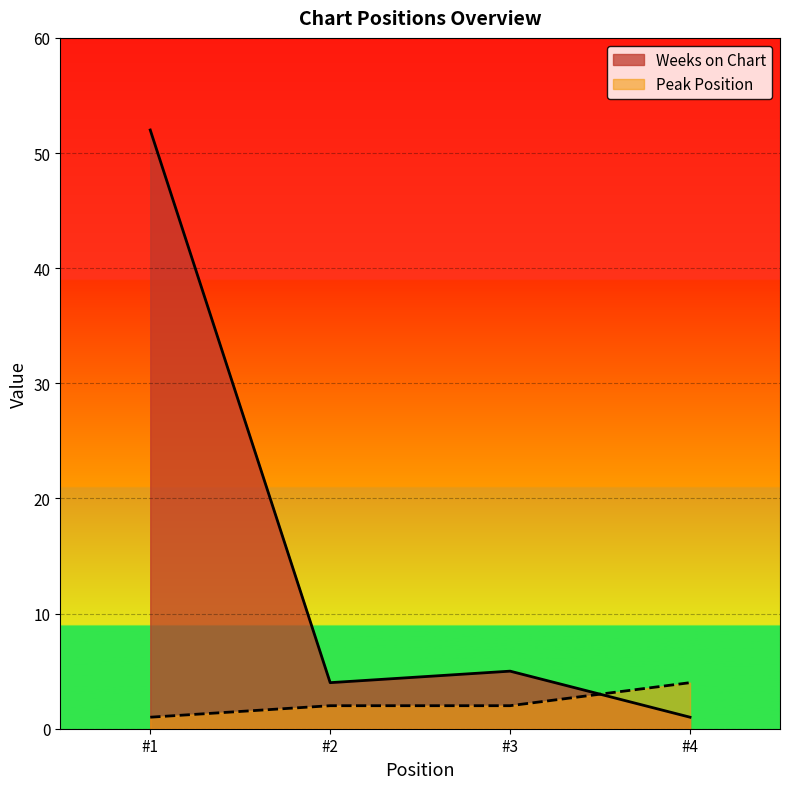

How many values in the Peak Position series exceed 2?

1